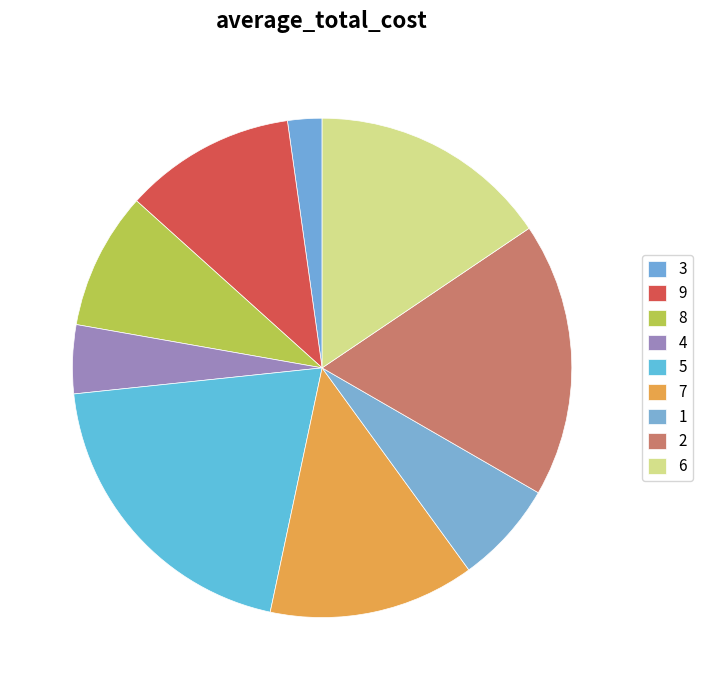

True or false: 5 accounts for 20% of the total.

True